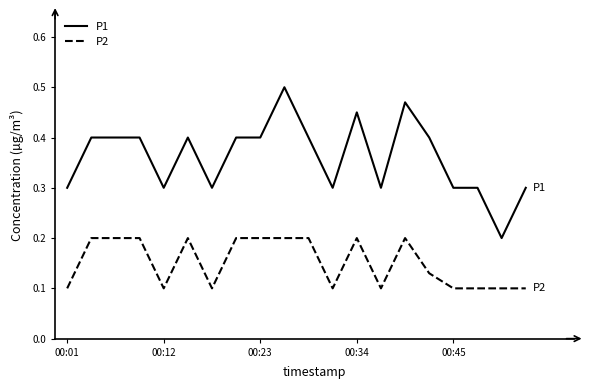

What is the sum of all P1 values?

7.2